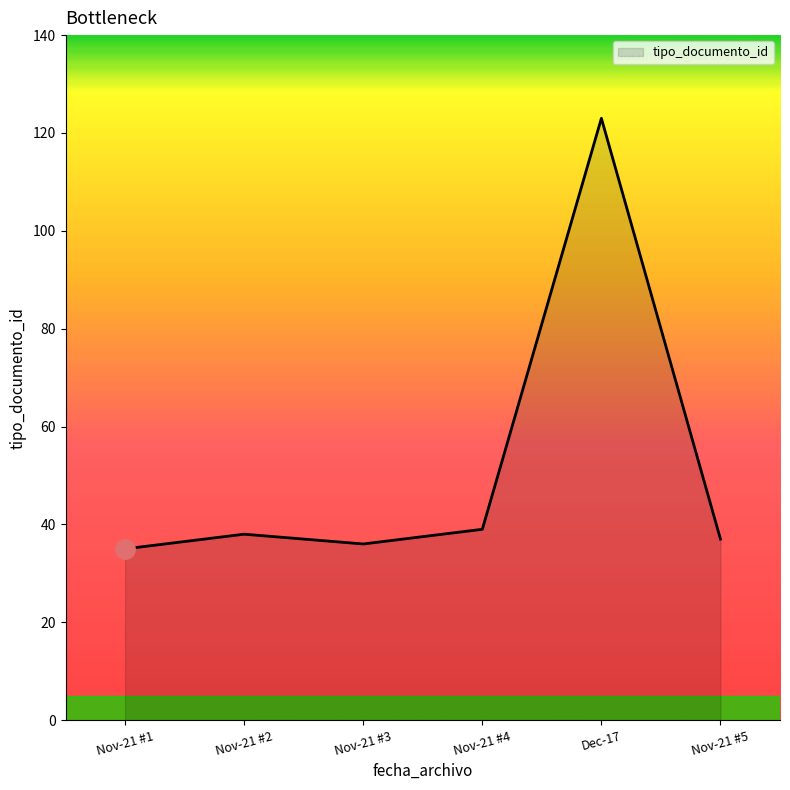

What position from the right is Nov-21 #4?

3